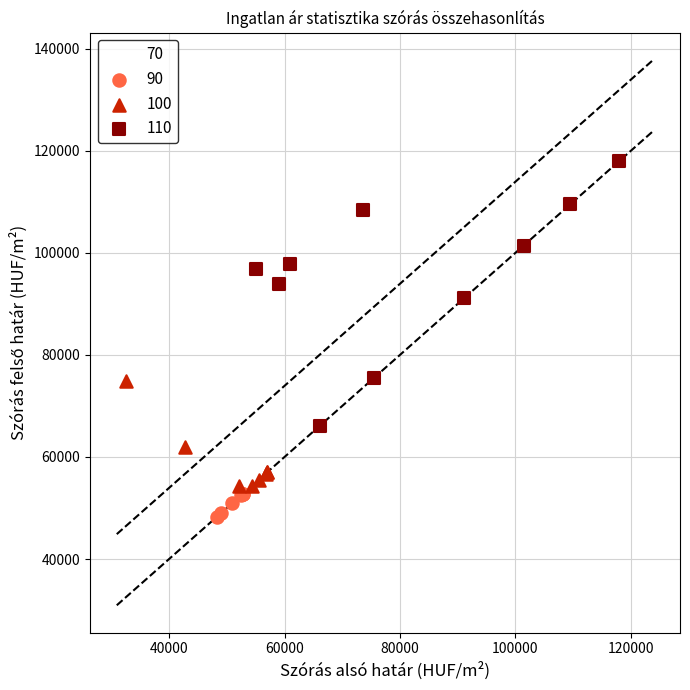

Which series reaches the minimum Y coordinate?

70